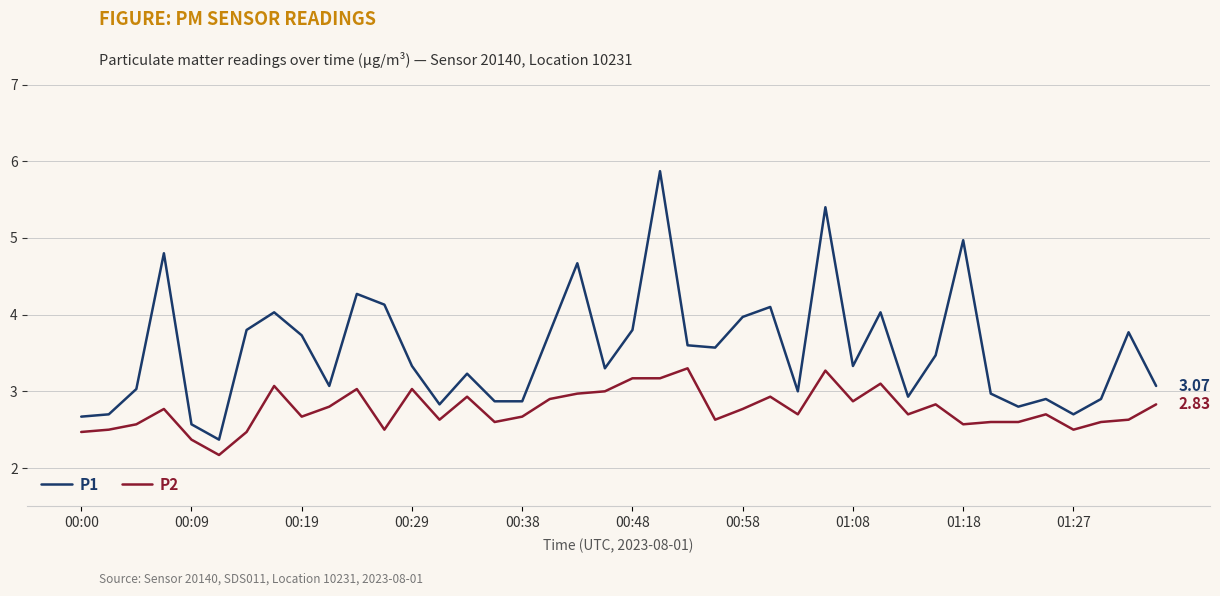

What is the difference between the maximum and minimum values in the P1 series?

3.5